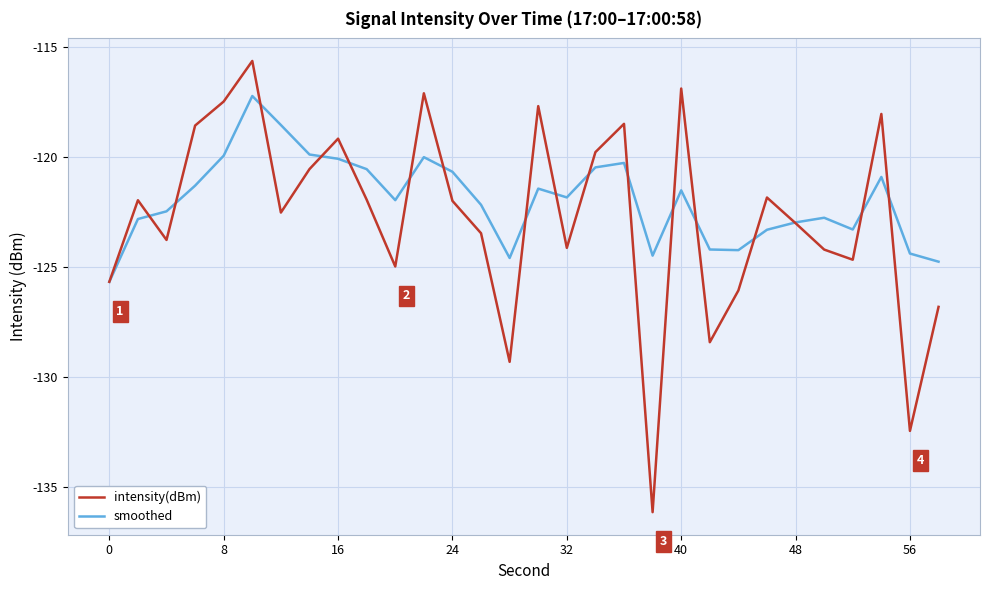

What is the average value of the intensity(dBm) series?

-122.7